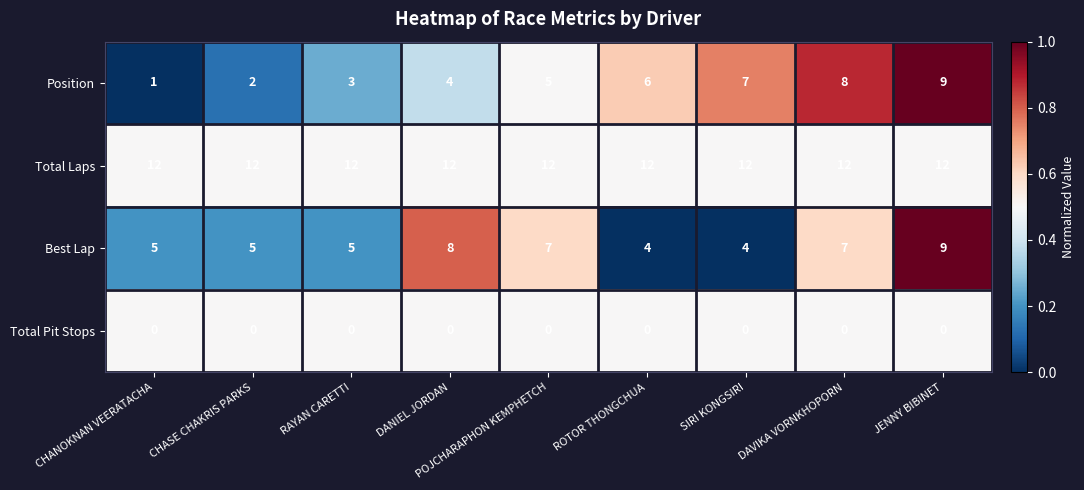

Which series has the largest range (max minus min)?

Position